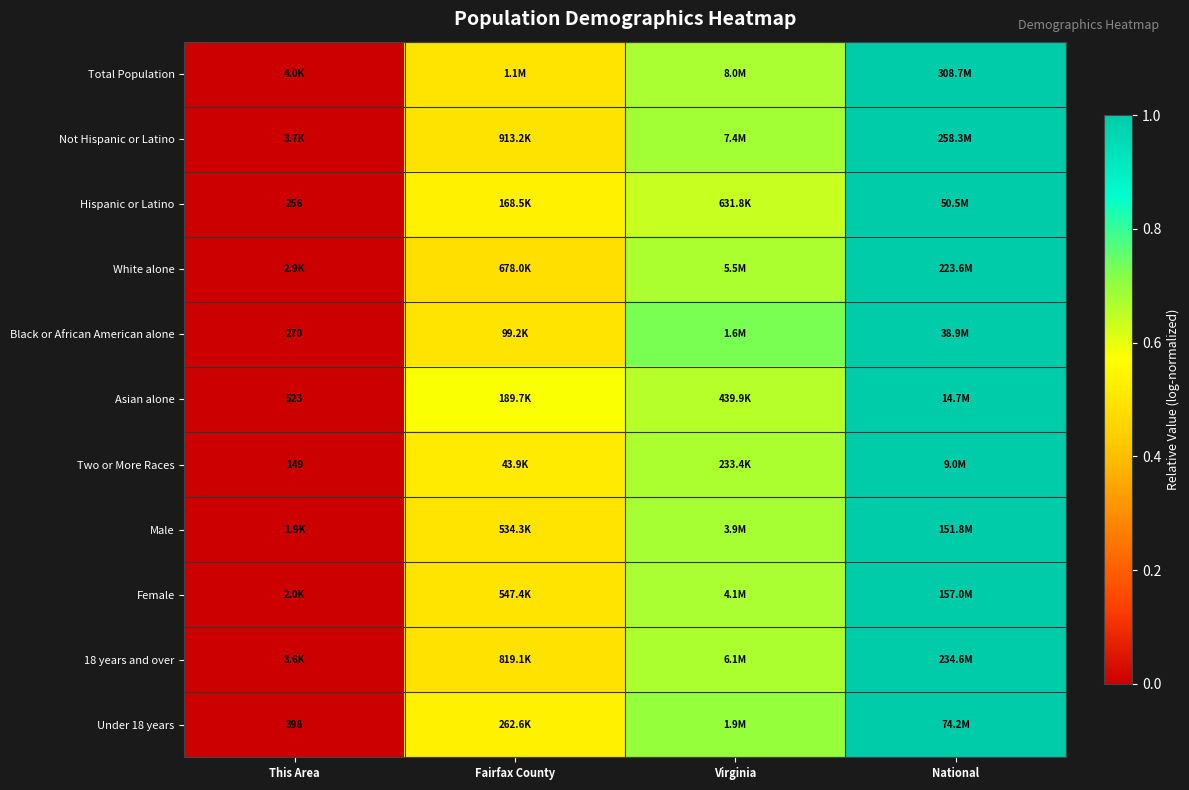

True or false: White alone has a value of 0.5 at Fairfax County.

True